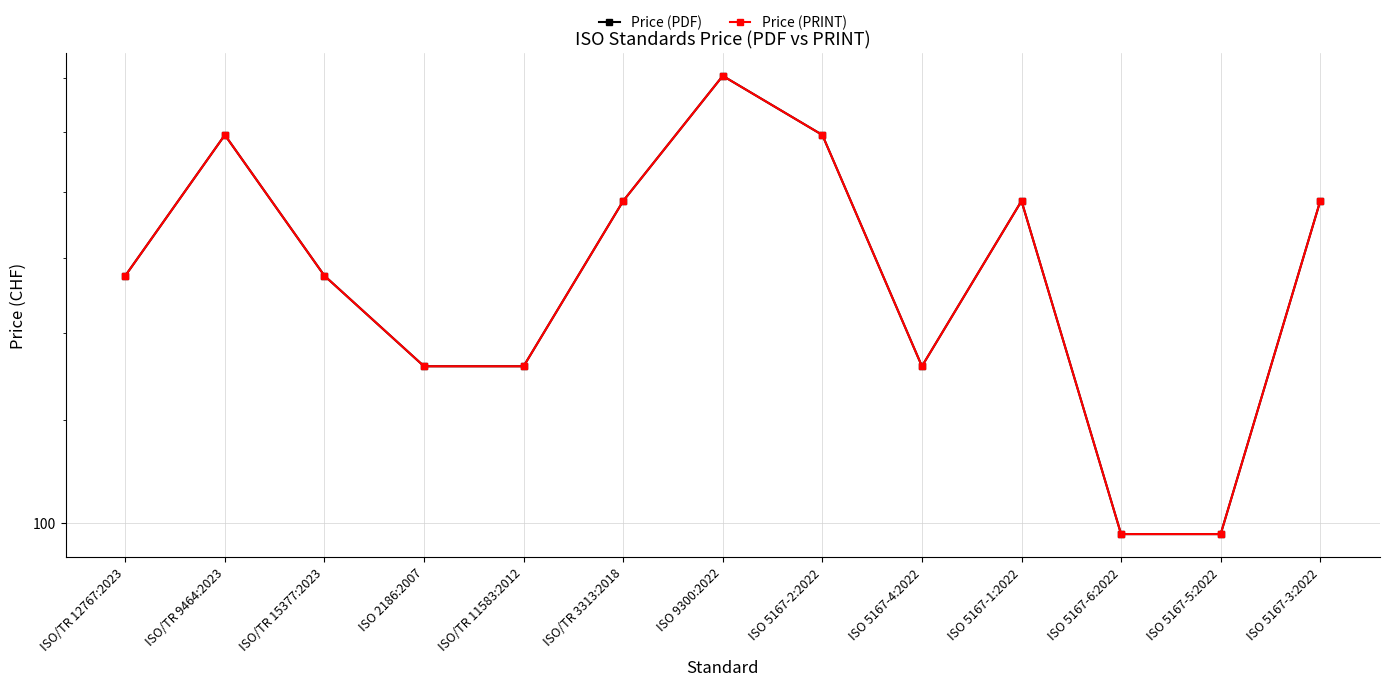

List the labels in order of Price (PDF) value, largest first.

ISO 9300:2022, ISO/TR 9464:2023, ISO 5167-2:2022, ISO/TR 3313:2018, ISO 5167-1:2022, ISO 5167-3:2022, ISO/TR 12767:2023, ISO/TR 15377:2023, ISO 2186:2007, ISO/TR 11583:2012, ISO 5167-4:2022, ISO 5167-6:2022, ISO 5167-5:2022